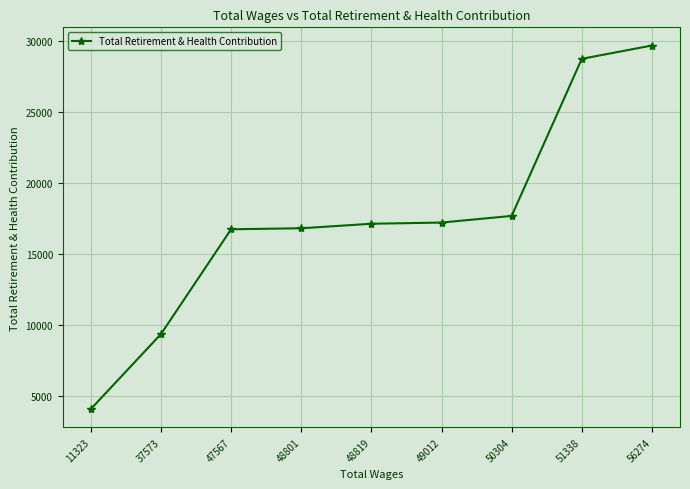

True or false: the data has more than 2 interior local peaks.

False